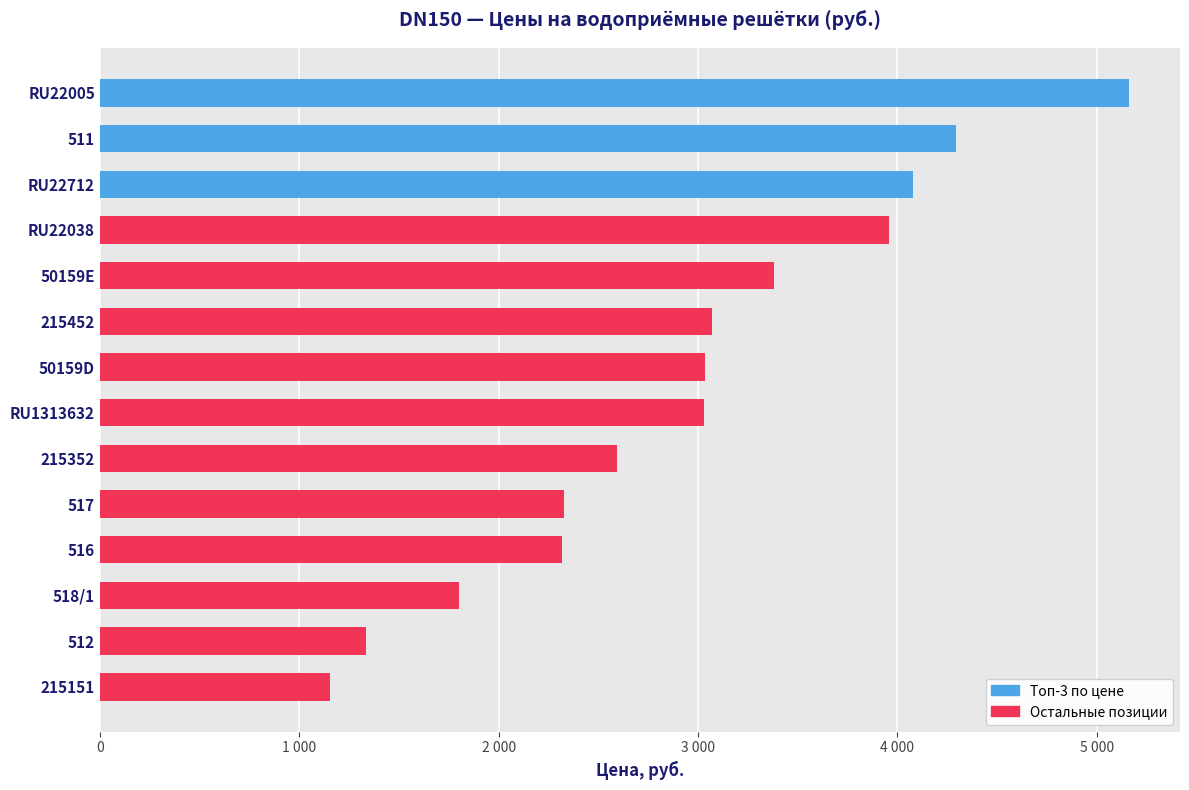

Are the bars horizontal?

Yes